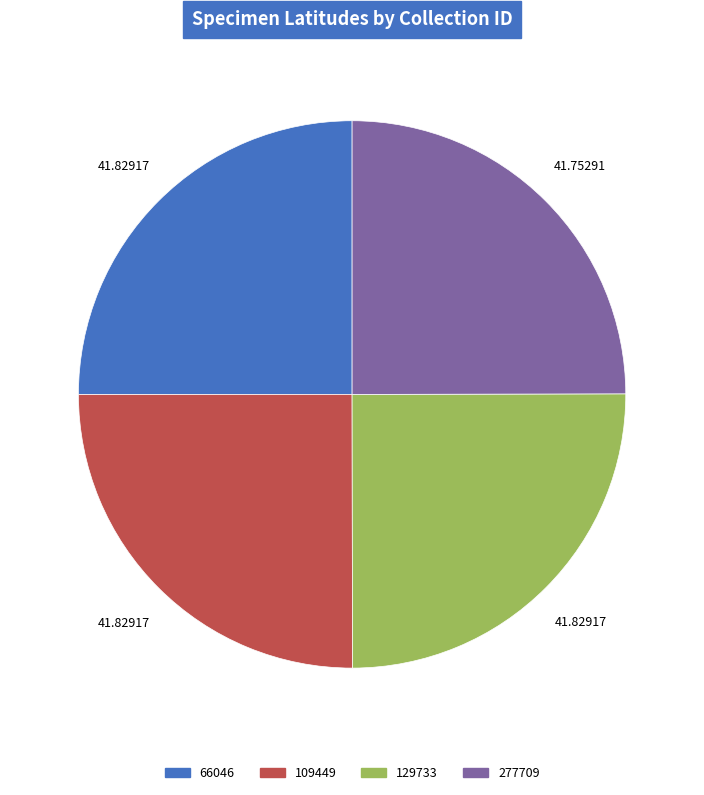

What is the ratio of the value at 66046 to the value at 129733?

1.0